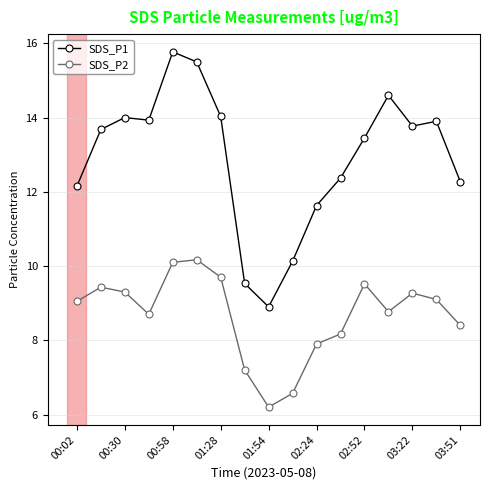

Does the chart have visible grid lines?

Yes